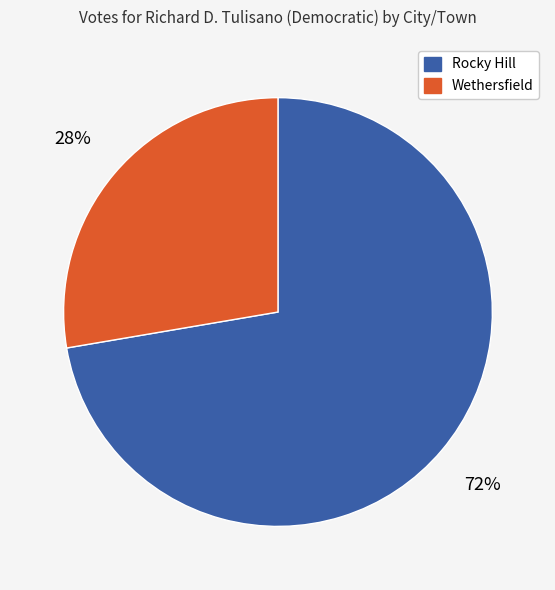

Combined, do Rocky Hill and Wethersfield account for over 50%?

Yes